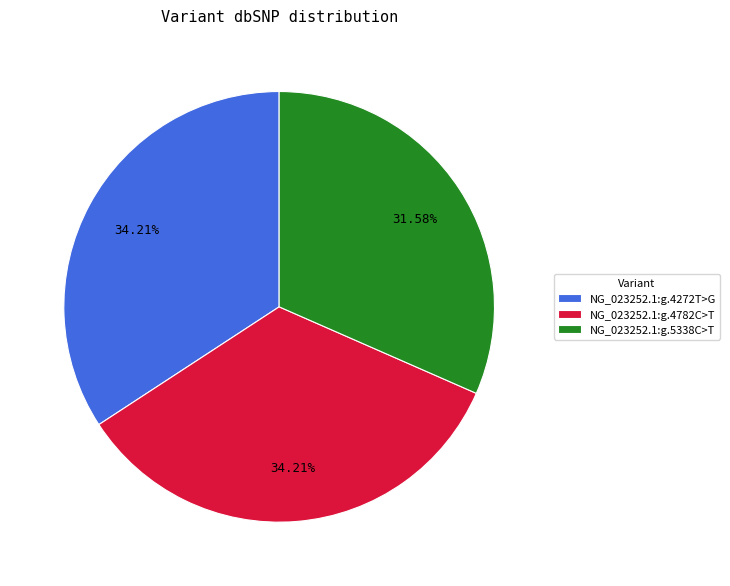

Does any single category account for the majority?

No